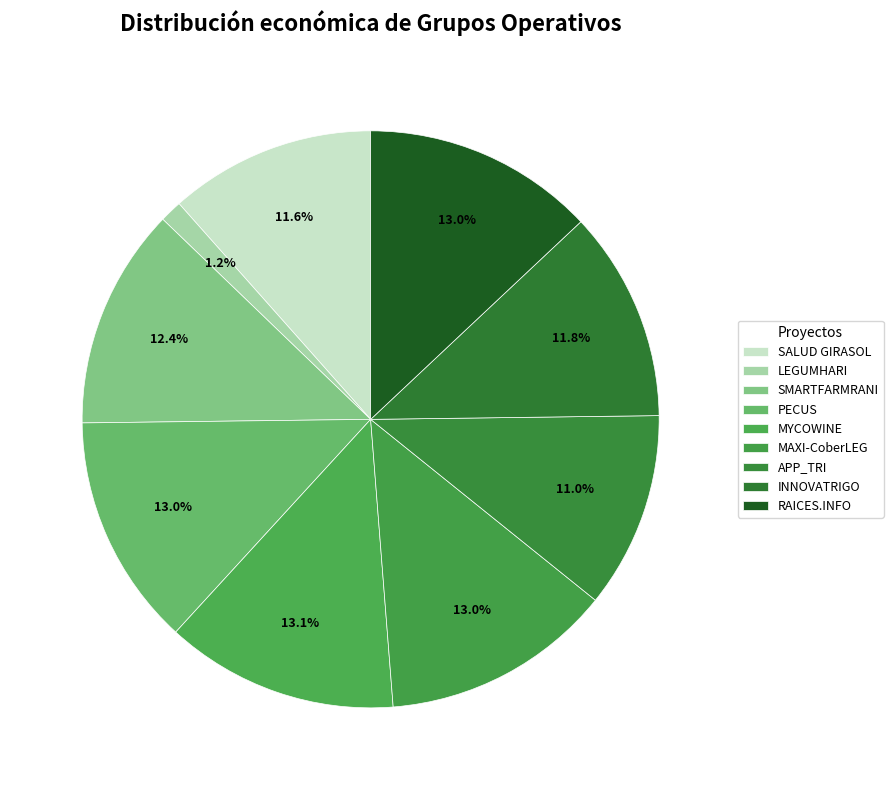

Which category has the biggest portion of the pie?

MYCOWINE